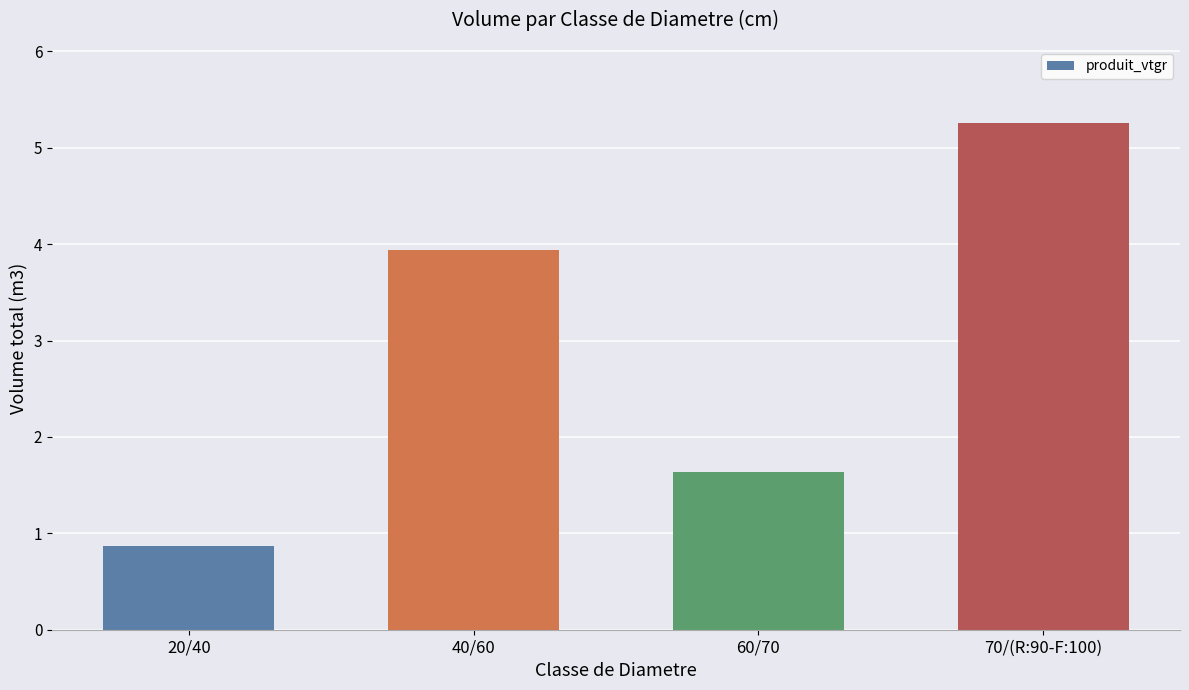

What is the sum of the values at 70/(R:90-F:100) and 20/40?

6.1